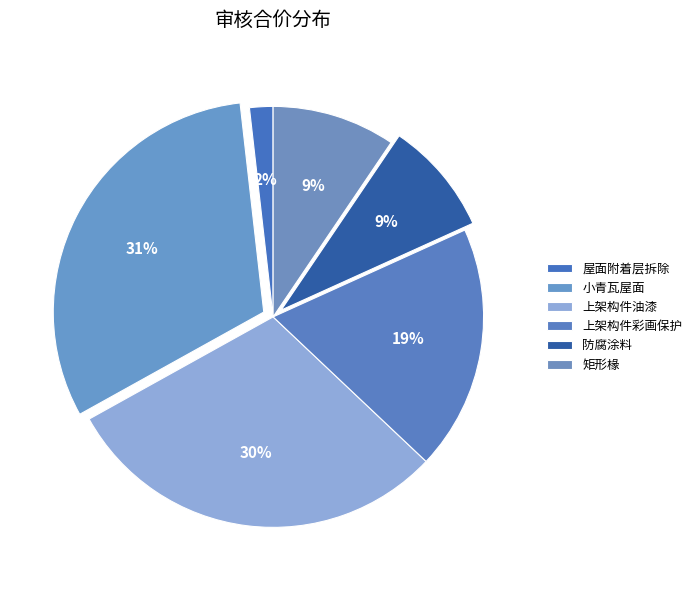

The 防腐涂料 slice represents 22% of the pie. True or false?

False